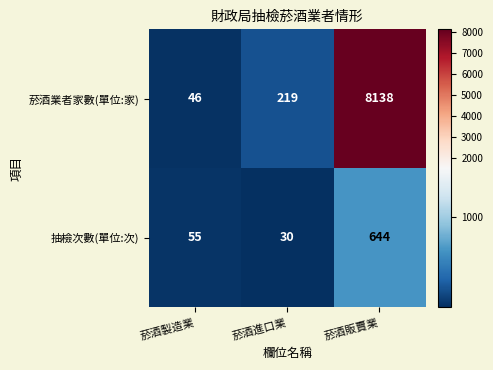

What is the maximum value for 抽檢次數(單位:次)?

644